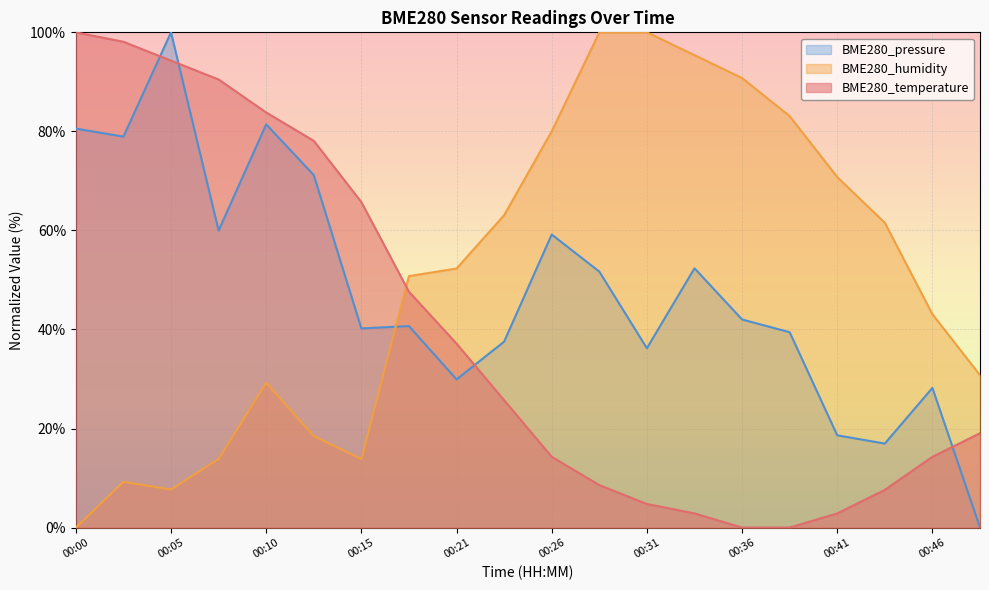

Reading left to right, what are all the values shown in this chart?

BME280_temperature: 00:00=100.0	00:03=98.1	00:05=94.3	00:08=90.5	00:10=83.8	00:13=78.1	00:15=65.7	00:18=47.6	00:21=37.1	00:23=25.7	00:26=14.3	00:28=8.6	00:31=4.8	00:33=2.9	00:36=0.0	00:38=0.0	00:41=2.9	00:43=7.6	00:46=14.3	00:48=19.0
BME280_humidity: 00:00=0.0	00:03=9.2	00:05=7.7	00:08=13.8	00:10=29.2	00:13=18.5	00:15=13.8	00:18=50.8	00:21=52.3	00:23=63.1	00:26=80.0	00:28=100.0	00:31=100.0	00:33=95.4	00:36=90.8	00:38=83.1	00:41=70.8	00:43=61.5	00:46=43.1	00:48=30.8
BME280_pressure: 00:00=80.6	00:03=78.9	00:05=100.0	00:08=60.0	00:10=81.4	00:13=71.2	00:15=40.2	00:18=40.7	00:21=29.9	00:23=37.5	00:26=59.2	00:28=51.7	00:31=36.2	00:33=52.4	00:36=42.0	00:38=39.4	00:41=18.6	00:43=17.0	00:46=28.2	00:48=0.0